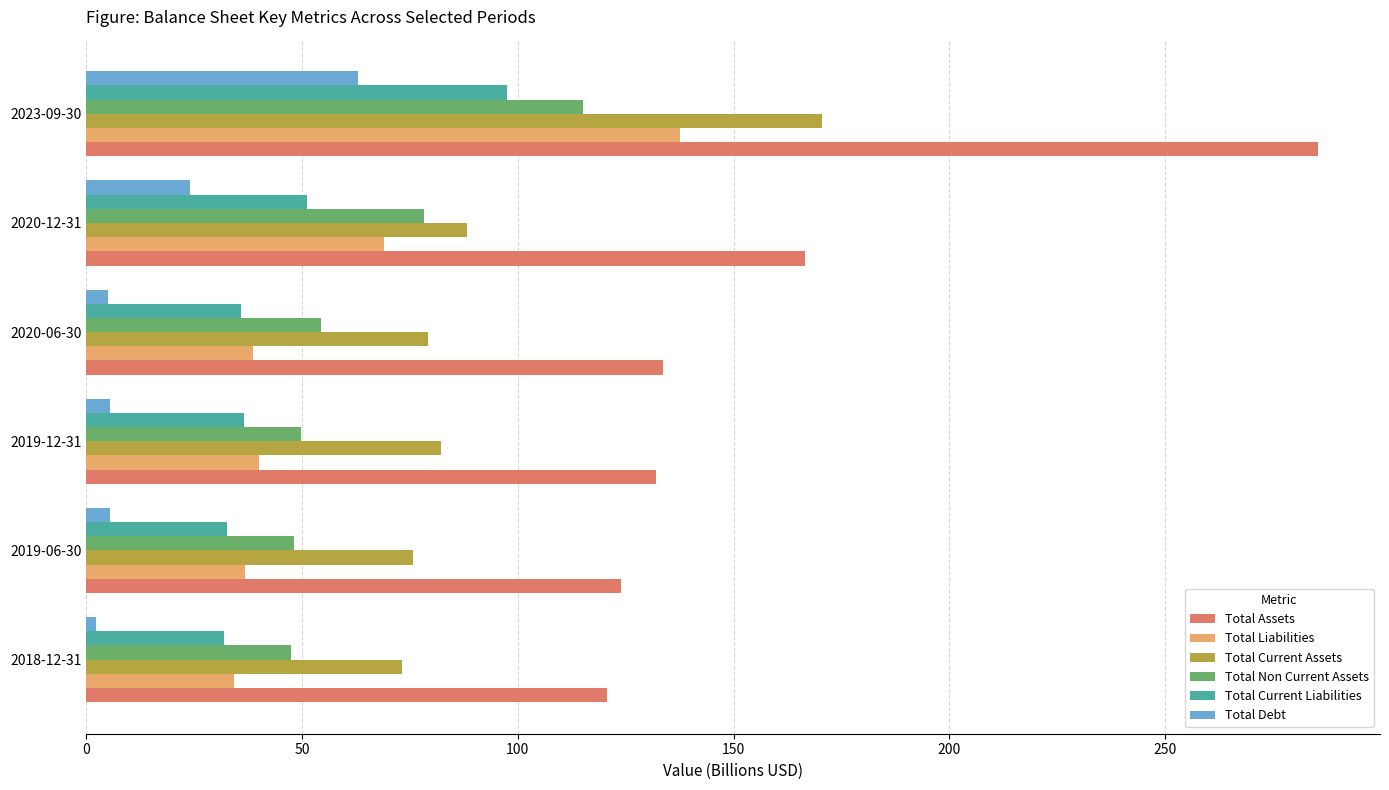

The value of Total Liabilities at 2019-12-31 is 24.6. True or false?

False